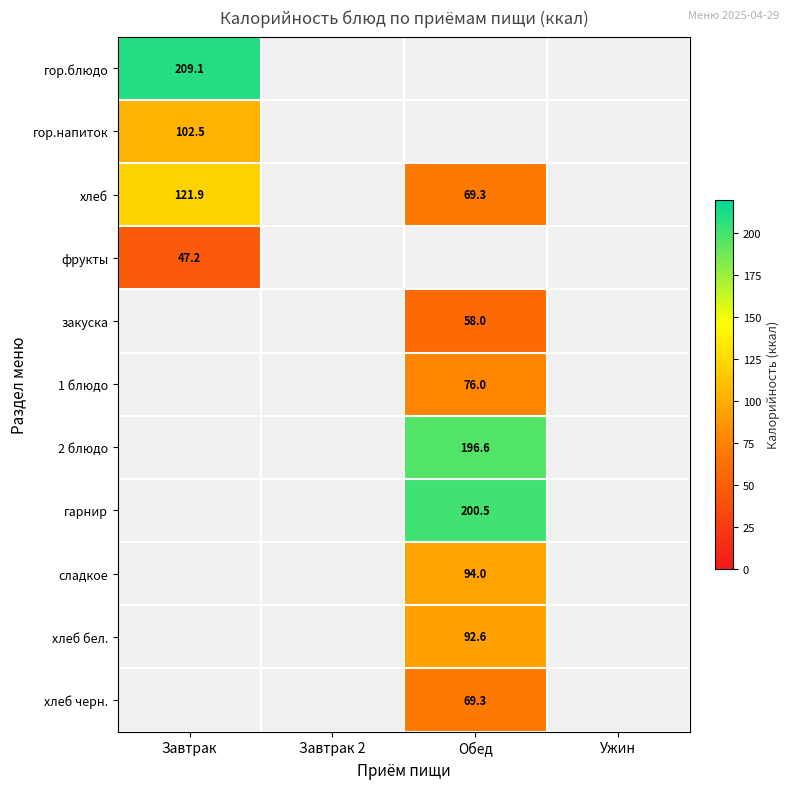

Is it true that гарнир equals 325.8 at Обед?

False